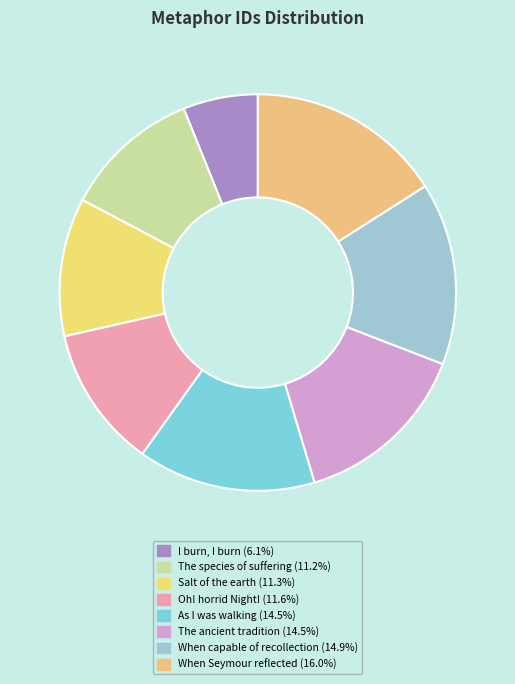

How many slices are in this pie chart?

8